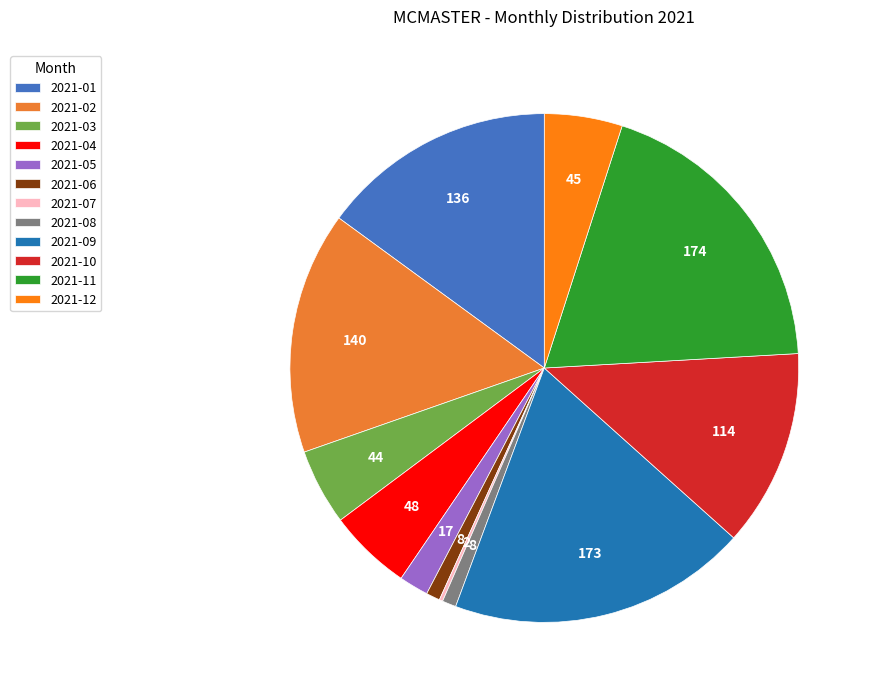

True or false: 2021-07 accounts for 0% of the total.

True